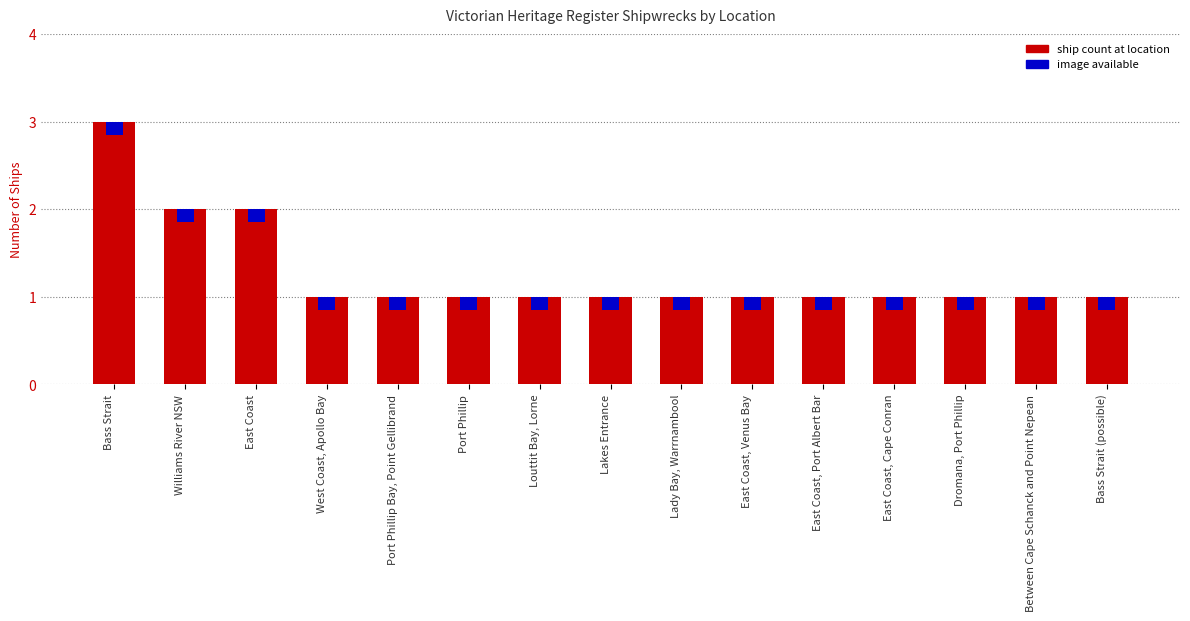

Are the bars grouped side by side (vs. stacked)?

No